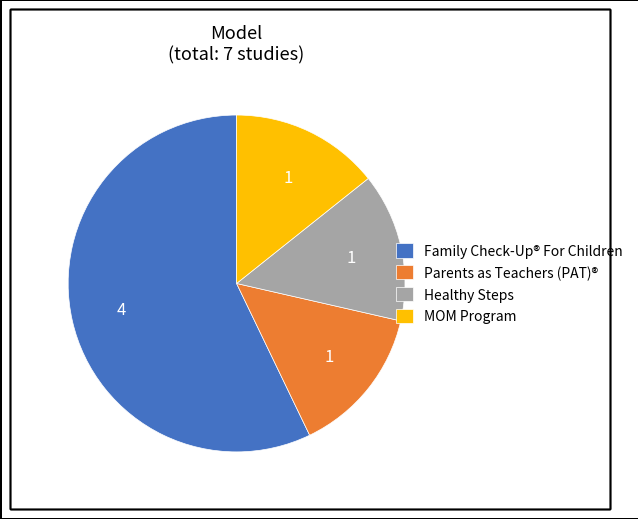

What is the ratio of the value at Healthy Steps to the value at Parents as Teachers (PAT)®?

1.0